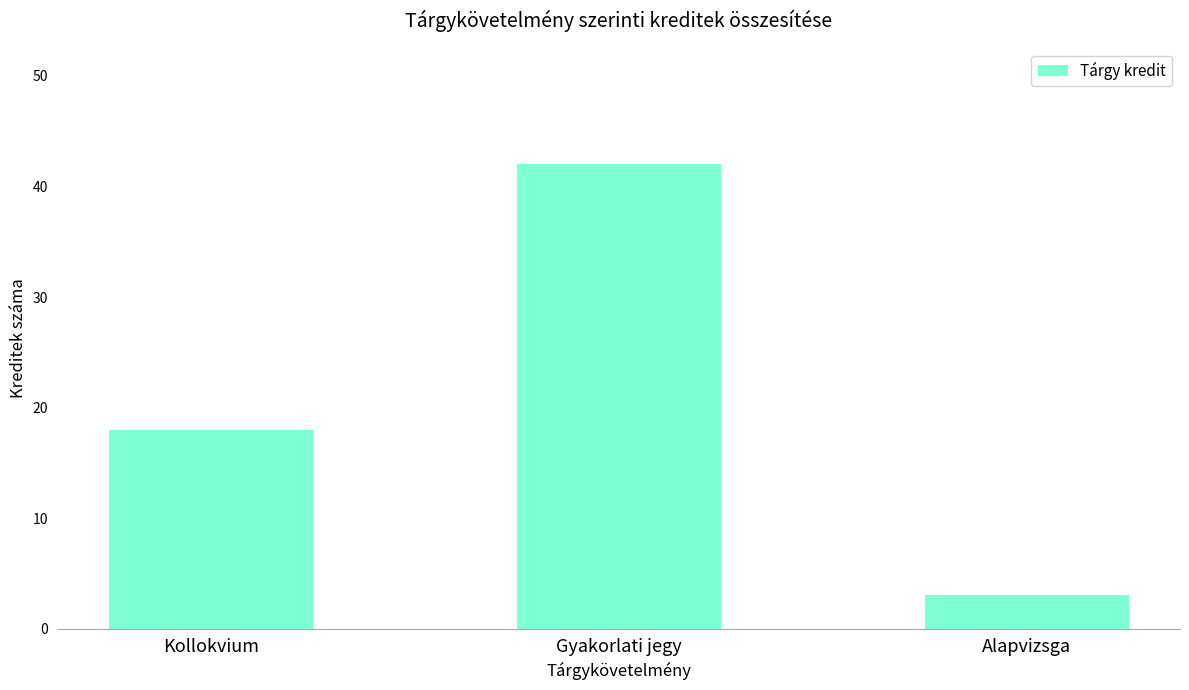

At which label is the value closest to 22?

Kollokvium